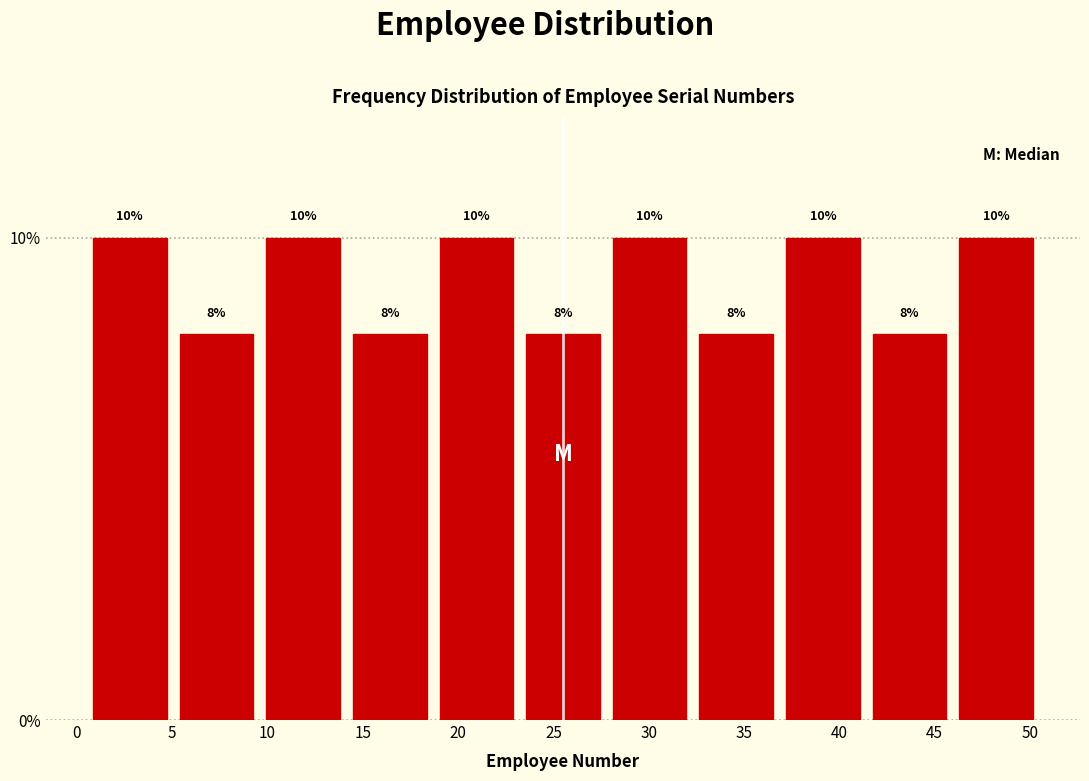

Reading left to right, transcribe this chart: for each bar, give the range it covers on the x-axis and its height. The bar edges are not printed on the chart, so give them approximately, as read against the axis.

0.5 to 5.0: 10
5.0 to 9.5: 8
9.5 to 14.0: 10
14.0 to 18.5: 8
18.5 to 23.0: 10
23.0 to 28.0: 8
28.0 to 32.5: 10
32.5 to 37.0: 8
37.0 to 41.5: 10
41.5 to 46.0: 8
46.0 to 50.5: 10